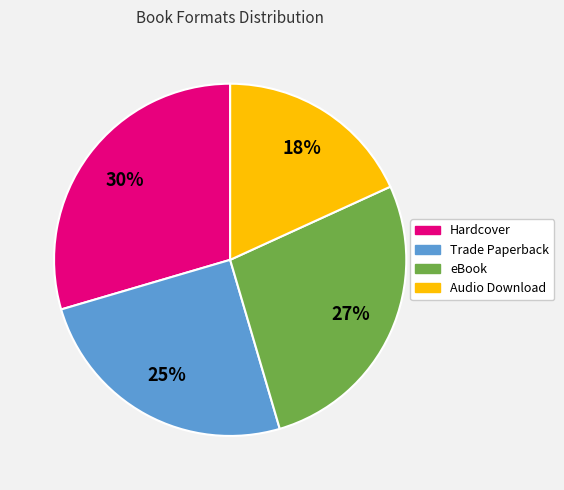

Rank the categories by value from highest to lowest.

Hardcover, eBook, Trade Paperback, Audio Download